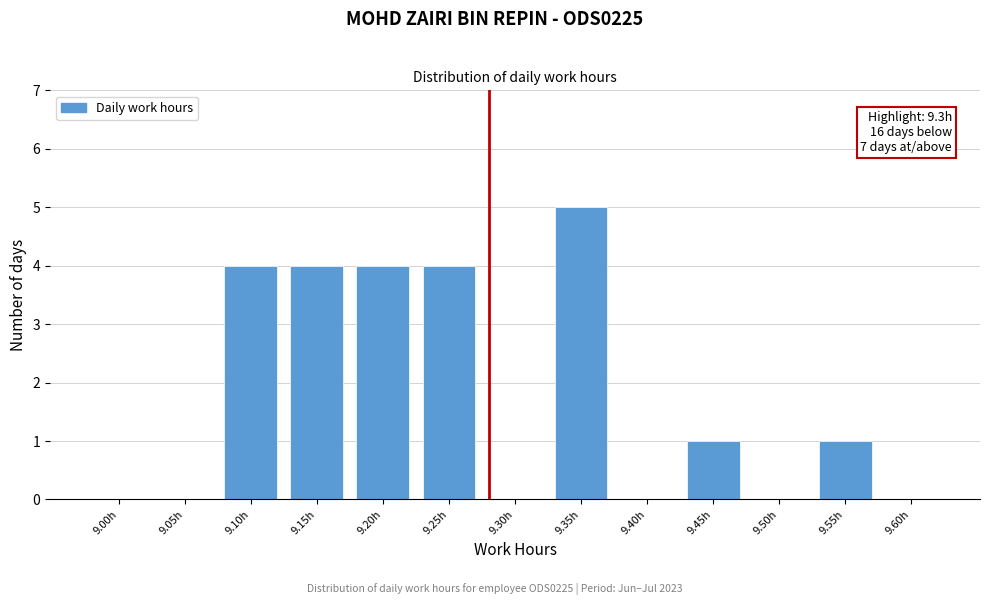

Reading left to right, transcribe all the data shown in this chart.

9.00h=0	9.05h=0	9.10h=4	9.15h=4	9.20h=4	9.25h=4	9.30h=0	9.35h=5	9.40h=0	9.45h=1	9.50h=0	9.55h=1	9.60h=0